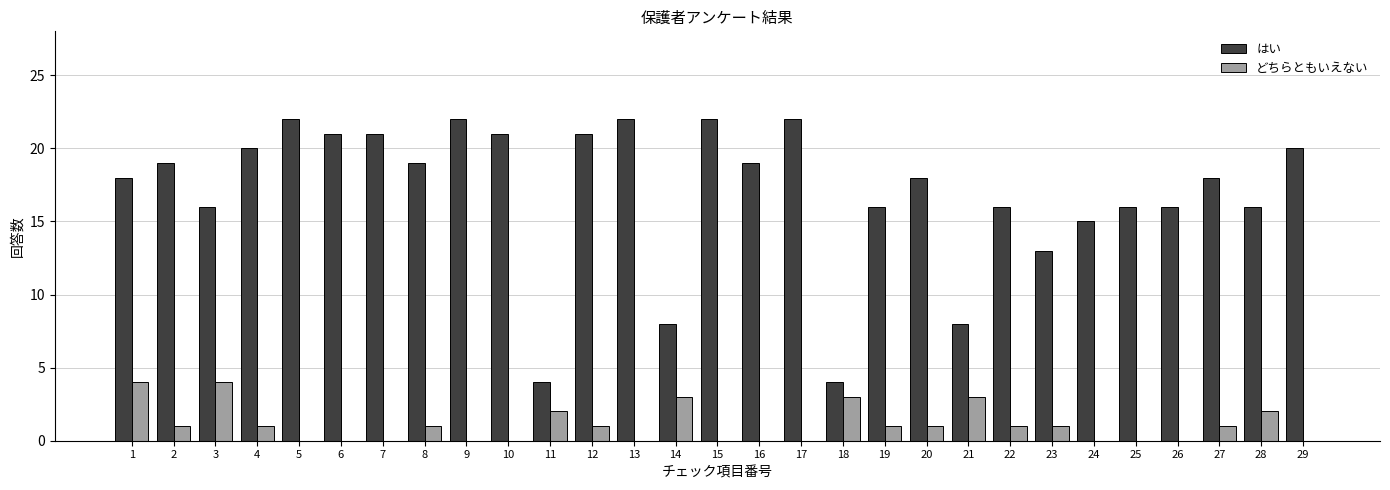

What is the sum of the どちらともいえない values at 22 and 6?

1